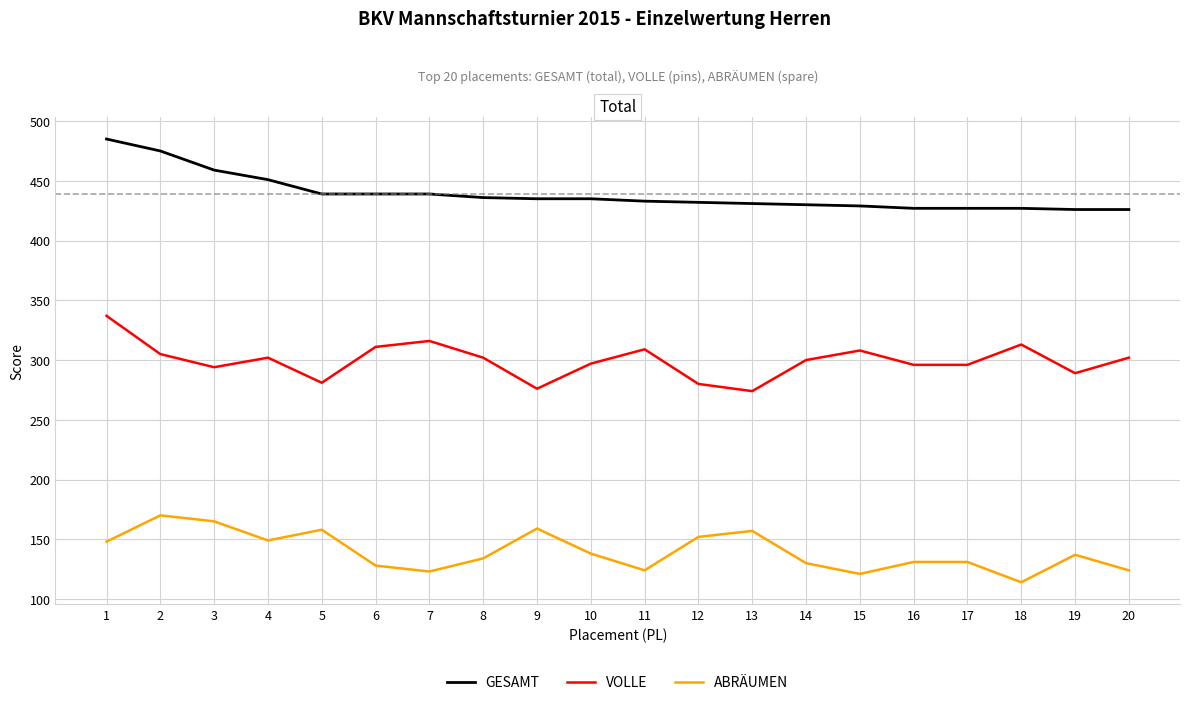

Is it true that ABRÄUMEN equals 123 at 7?

True